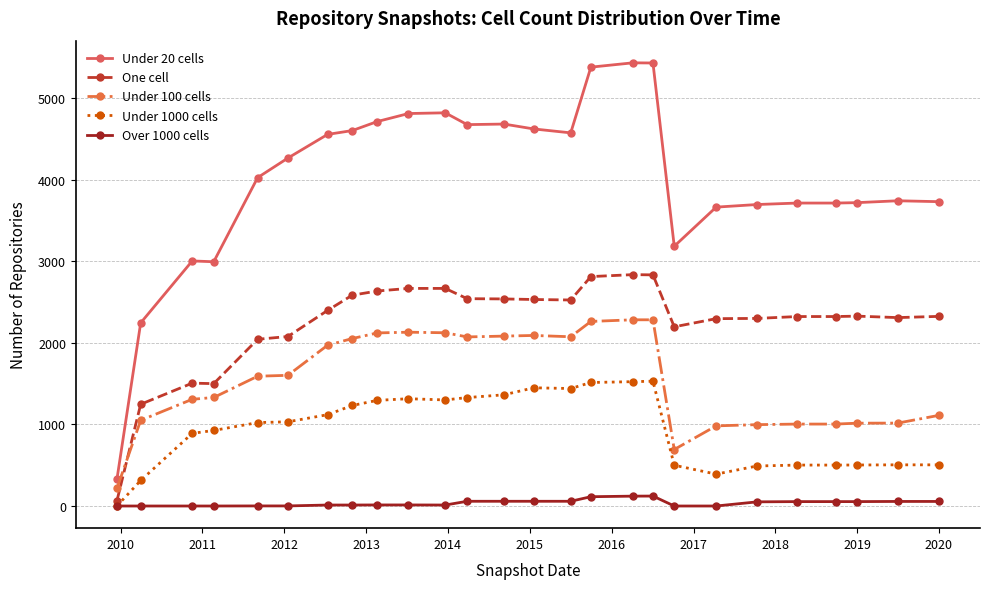

How many lines are shown in the chart?

5